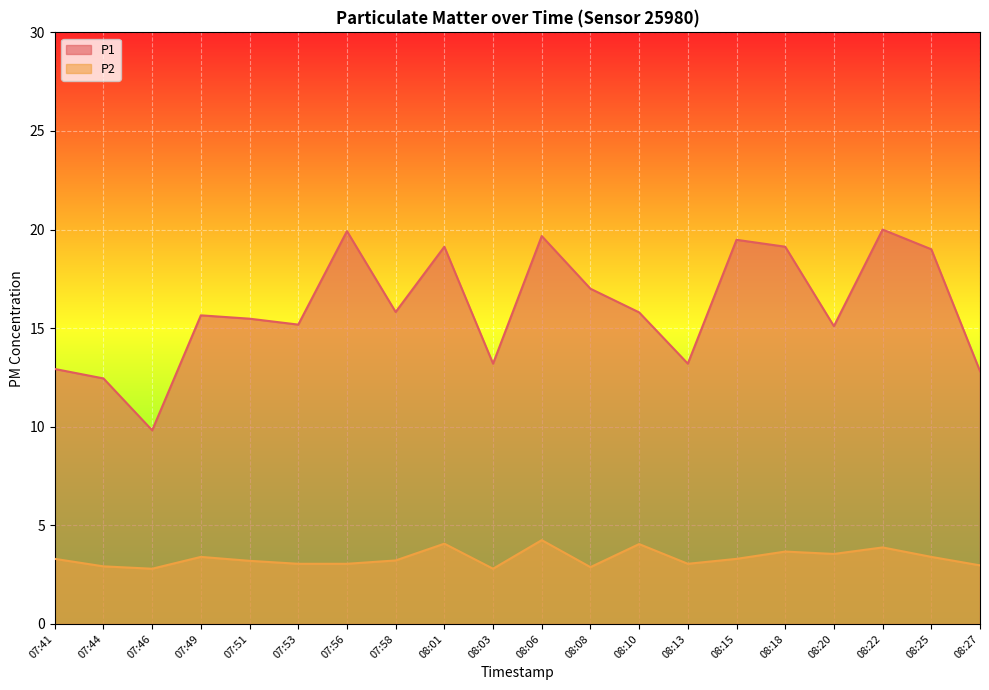

Reading left to right, extract all data points from this chart.

P1: 07:41=12.9	07:44=12.4	07:46=9.8	07:49=15.7	07:51=15.5	07:53=15.2	07:56=19.9	07:58=15.8	08:01=19.1	08:03=13.2	08:06=19.7	08:08=17.0	08:10=15.8	08:13=13.2	08:15=19.5	08:18=19.1	08:20=15.1	08:22=20.0	08:25=19.0	08:27=12.8
P2: 07:41=3.3	07:44=2.9	07:46=2.8	07:49=3.4	07:51=3.2	07:53=3.0	07:56=3.0	07:58=3.2	08:01=4.1	08:03=2.8	08:06=4.2	08:08=2.9	08:10=4.0	08:13=3.0	08:15=3.3	08:18=3.7	08:20=3.5	08:22=3.9	08:25=3.4	08:27=3.0